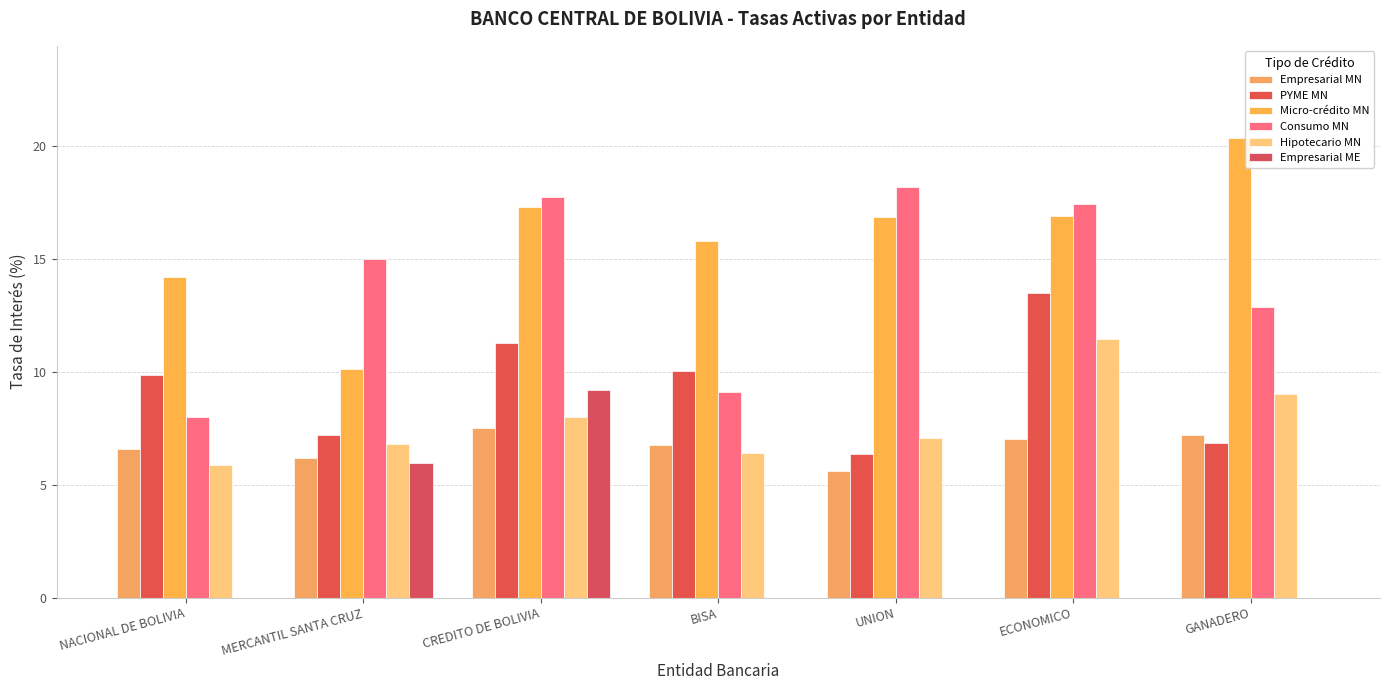

How many series are shown in this chart?

6